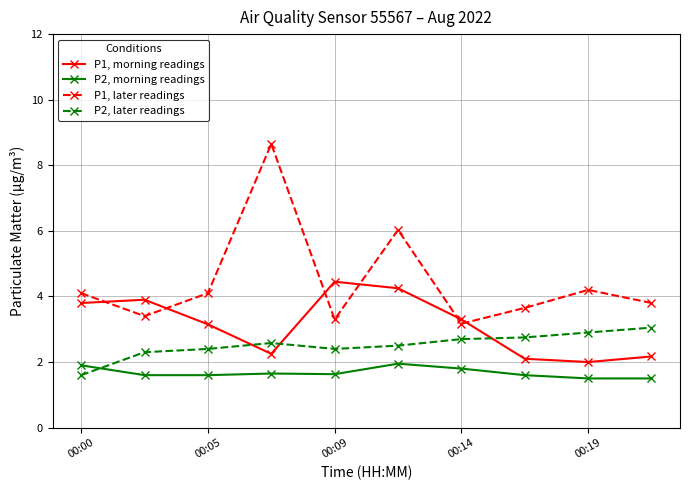

Which series has the largest range (max minus min)?

P1, later readings